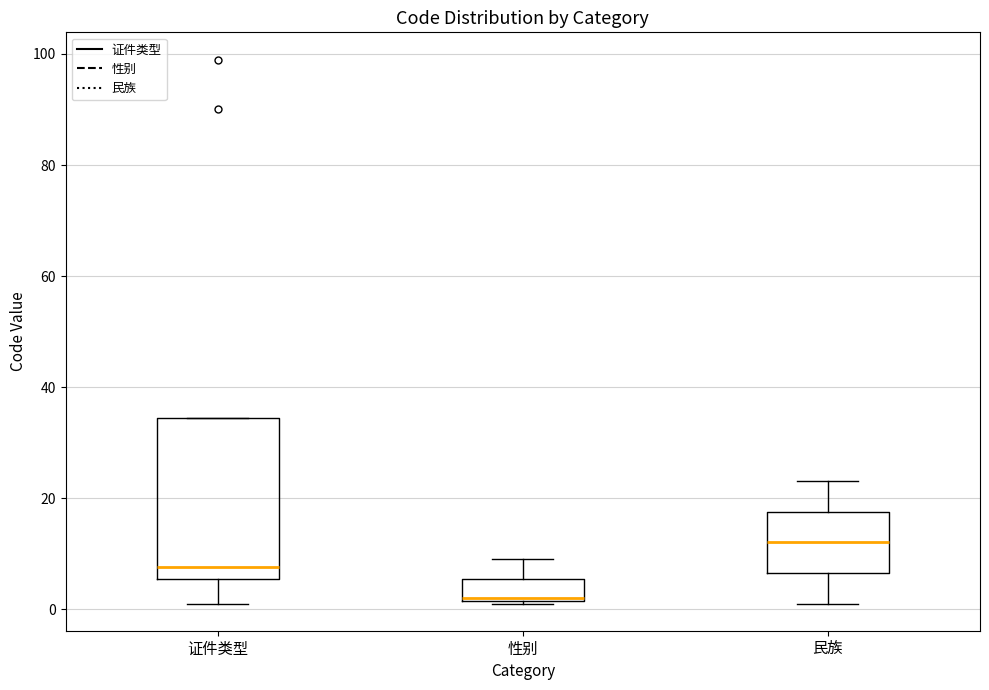

Which box's median line is the lowest?

性别